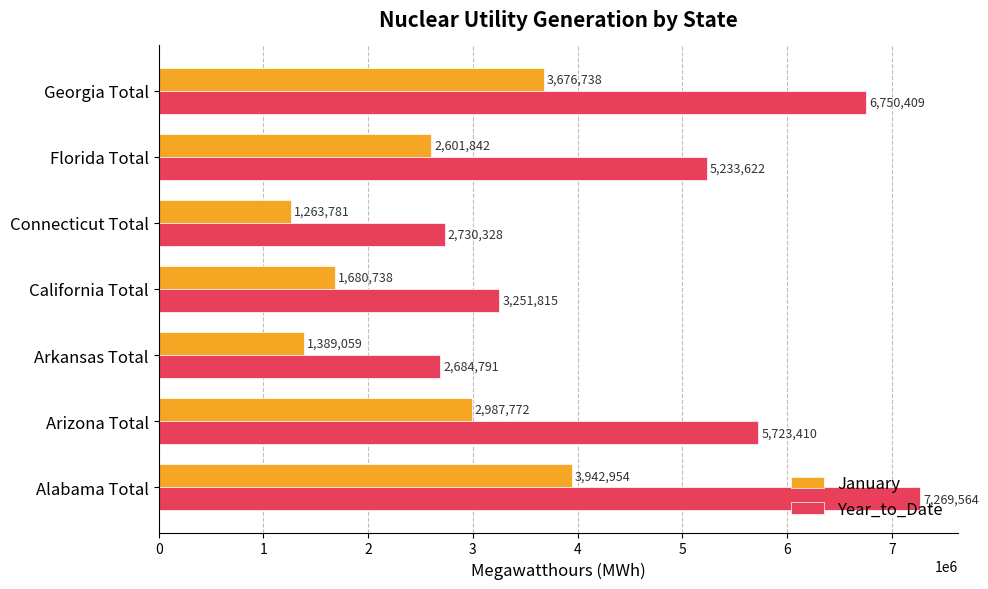

What is the difference between the highest and lowest values at Connecticut Total?

1466547